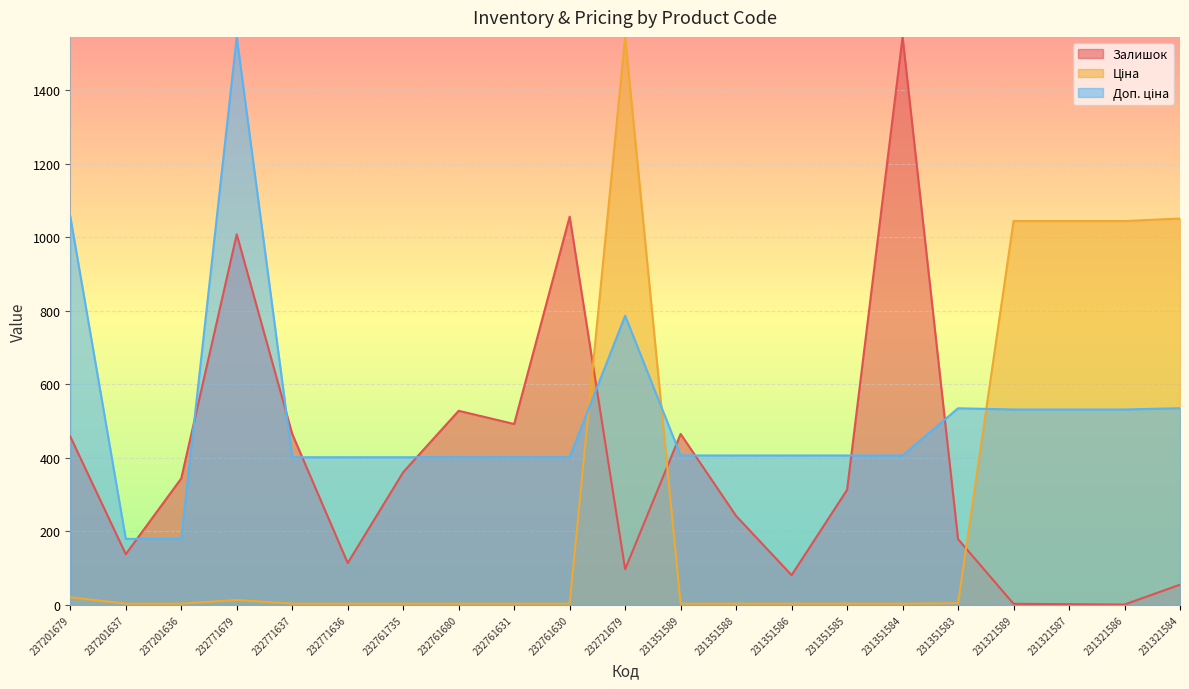

How many times do Ціна and Доп. ціна cross each other?

3